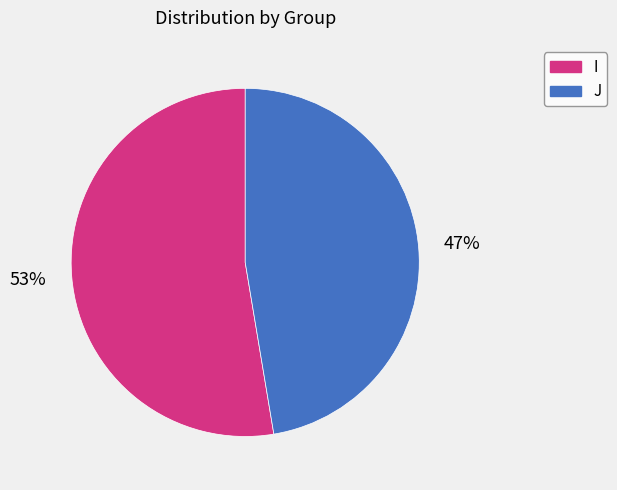

The J slice represents 40% of the pie. True or false?

False